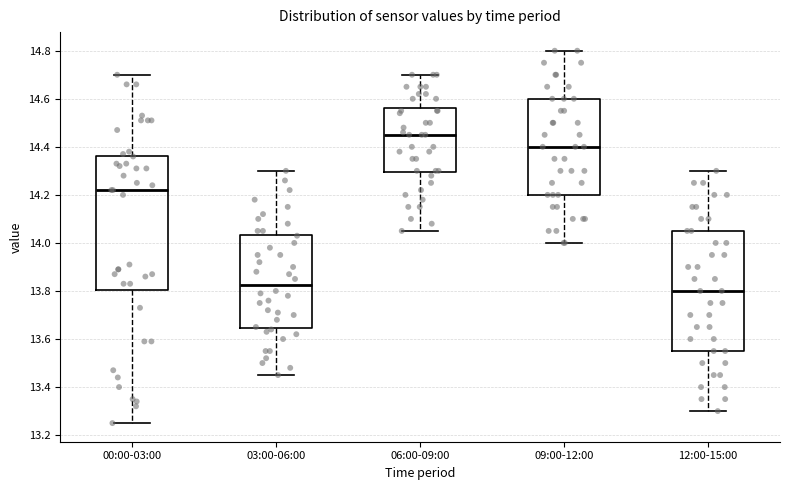

Where does the median line of the box for 09:00-12:00 sit on the y-axis? The values are not printed on the chart, so give them approximately, as read against the axis.

14.40